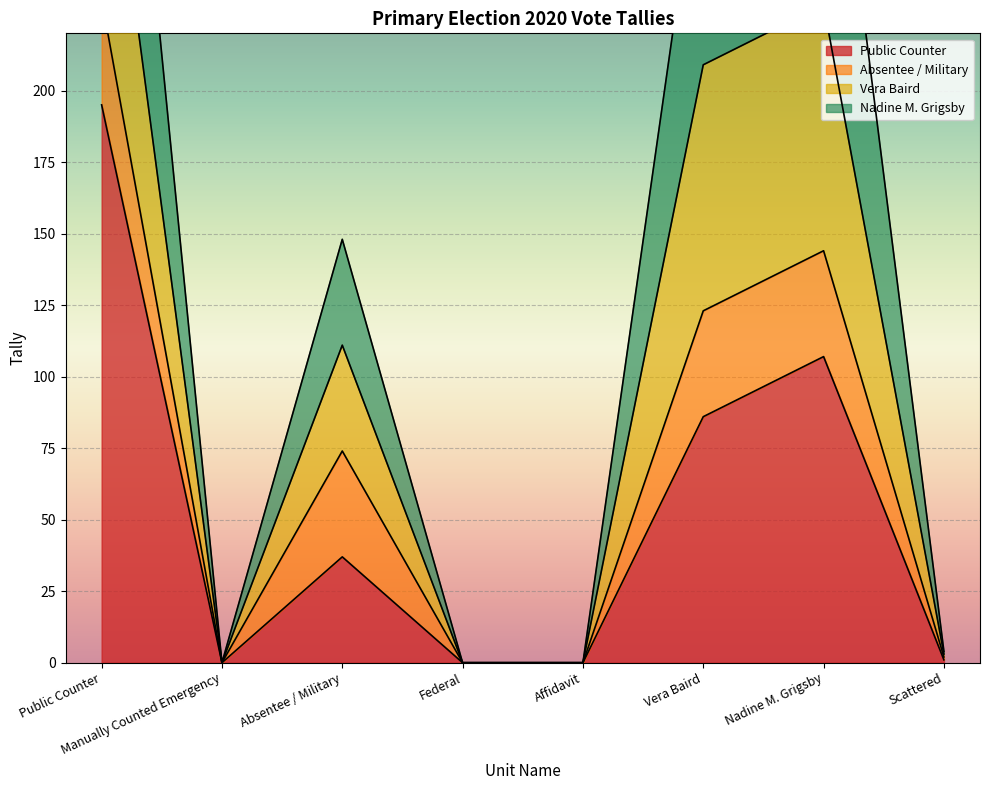

At which label is Public Counter closest to 97?

Nadine M. Grigsby